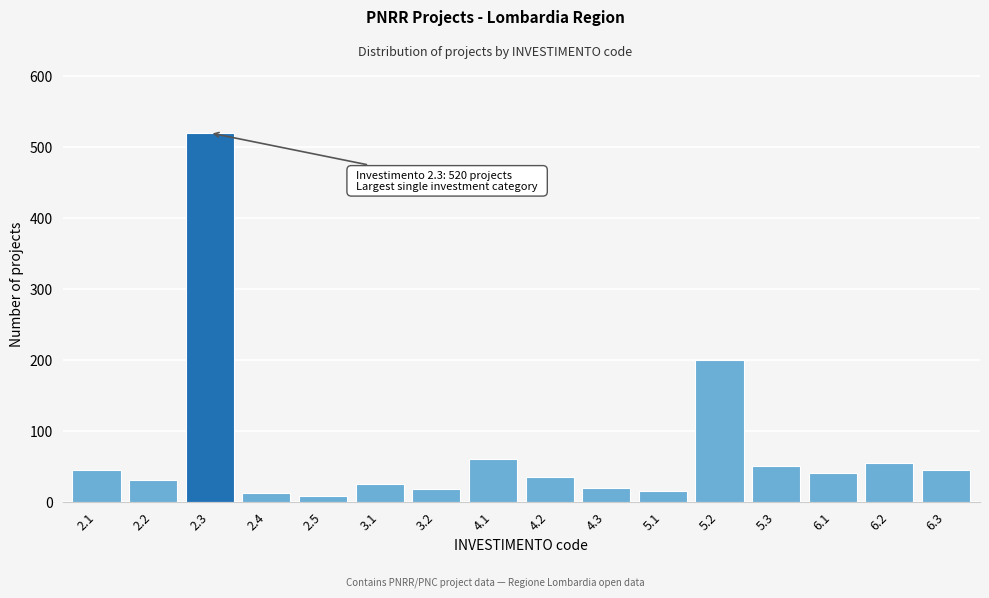

What is the average value?

74